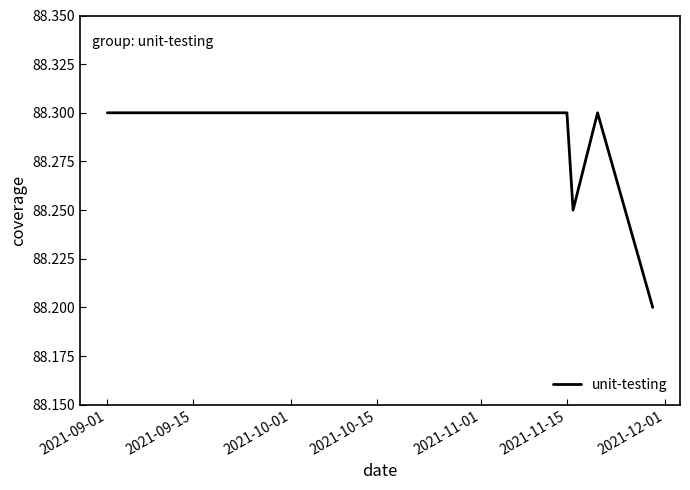

How many lines are shown in the chart?

1